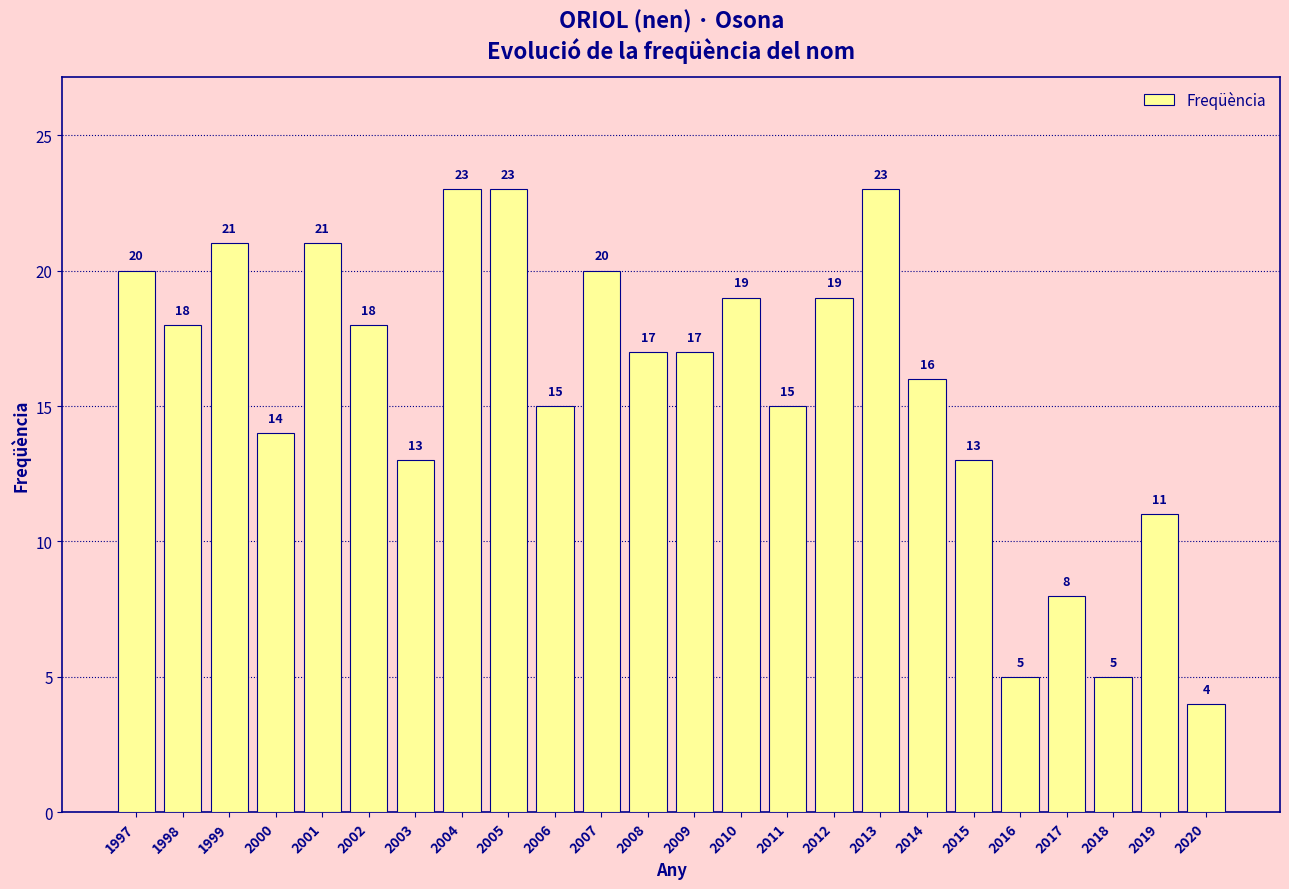

Are the bars grouped side by side (vs. stacked)?

No